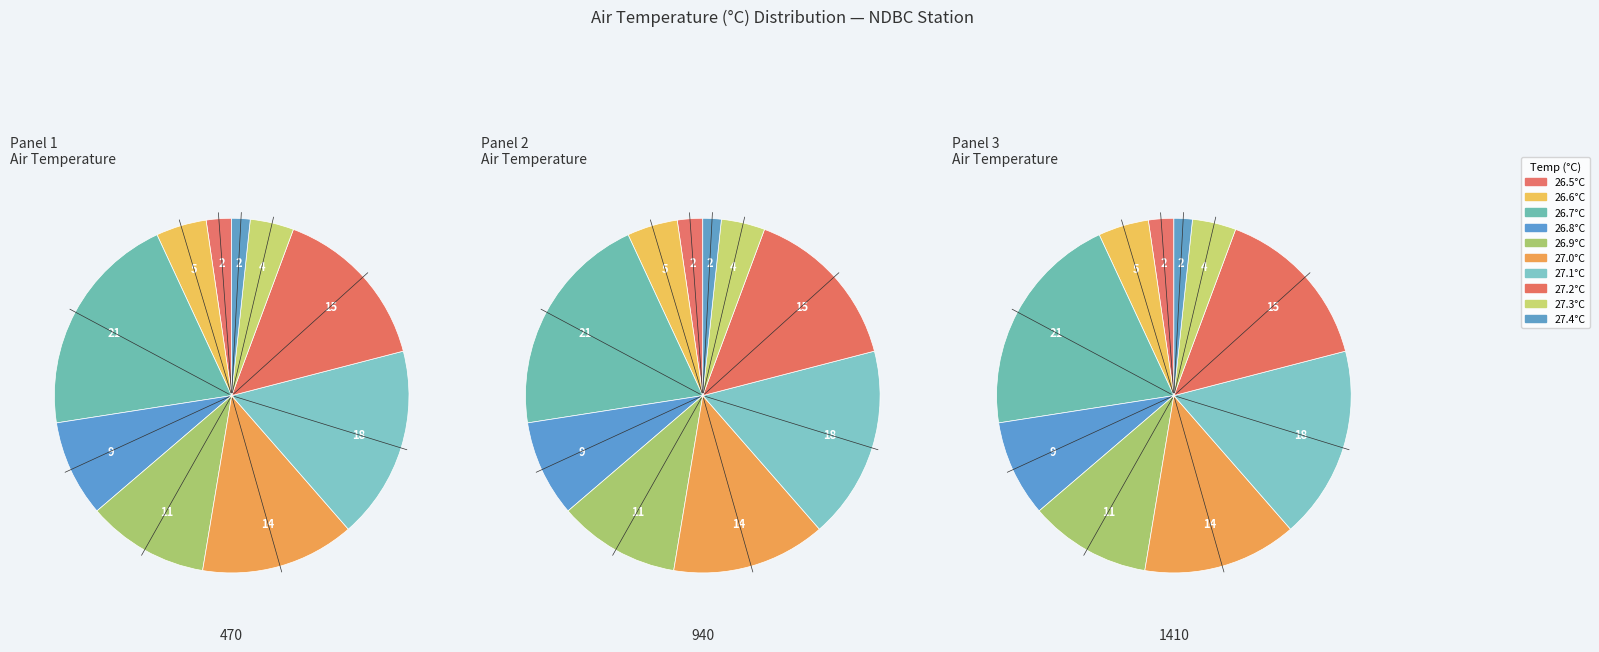

Is there any slice that represents more than half of the pie?

No